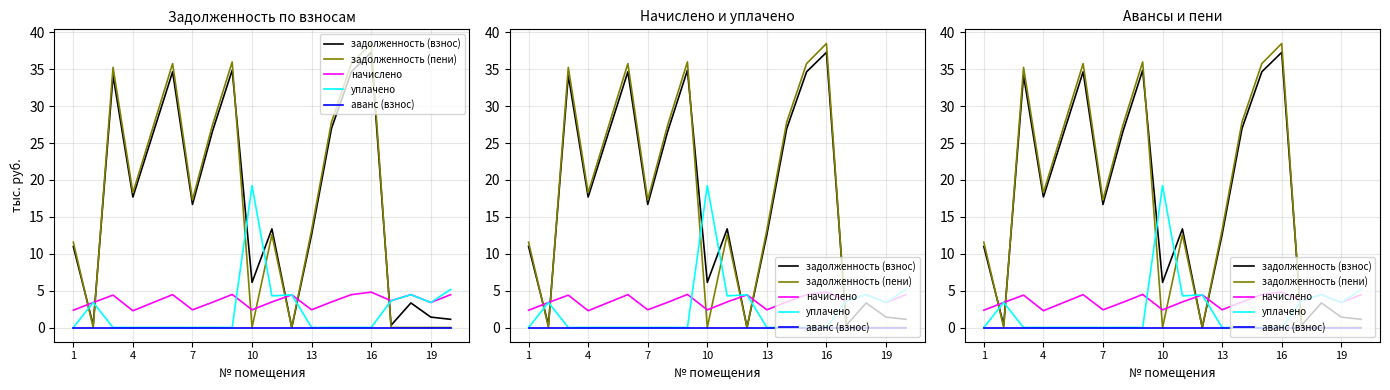

How many categories are shown in the chart?

20